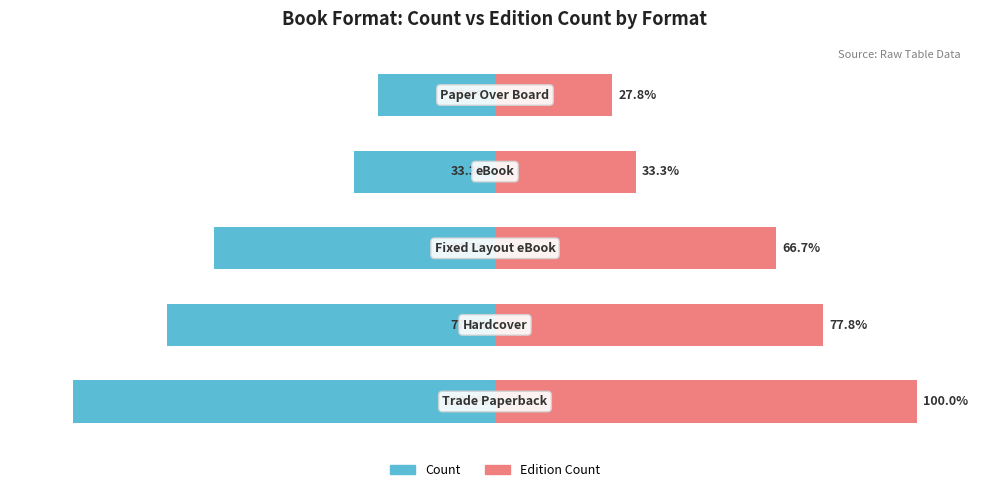

Is the value of Count (left) at 1 greater than the value of Edition Count (right) at 1?

No